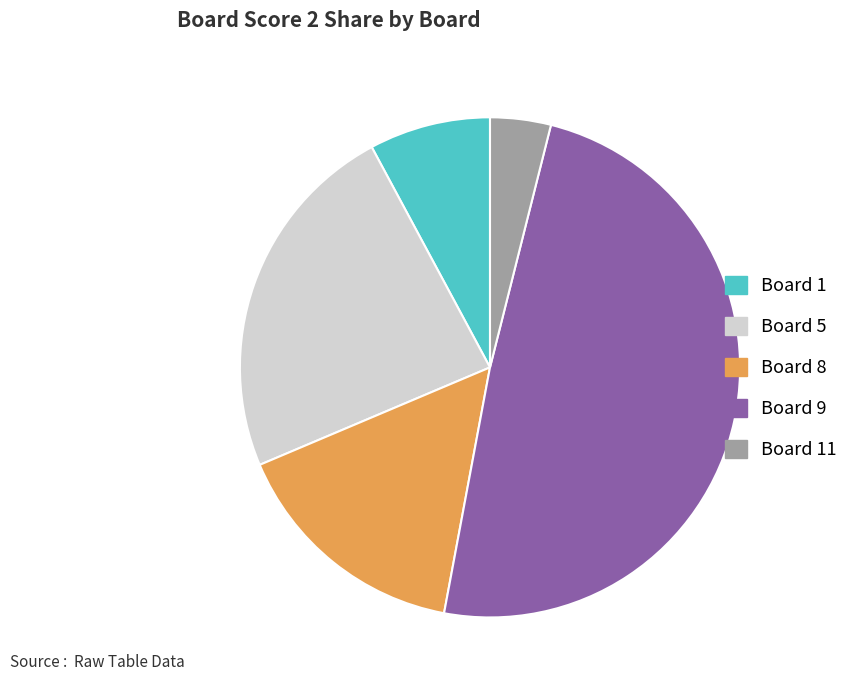

Is Board 5 the majority of the pie?

No